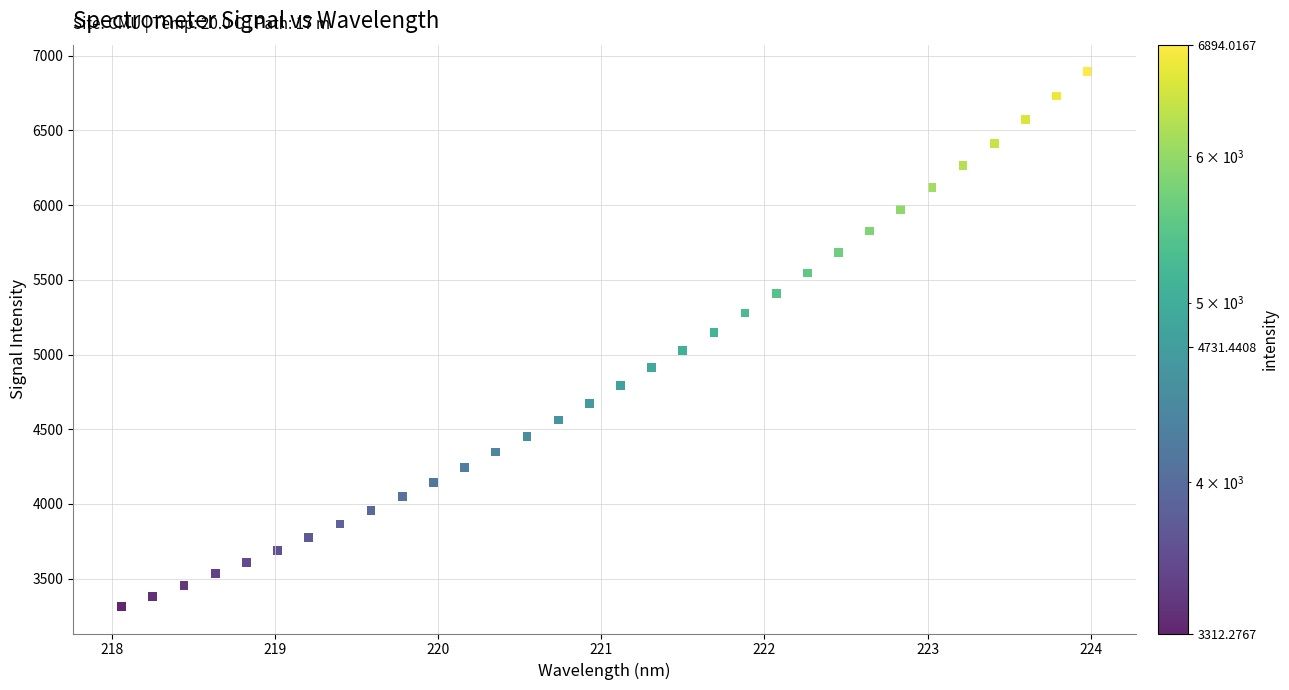

What is the range of Y values (max minus min)?

3581.7